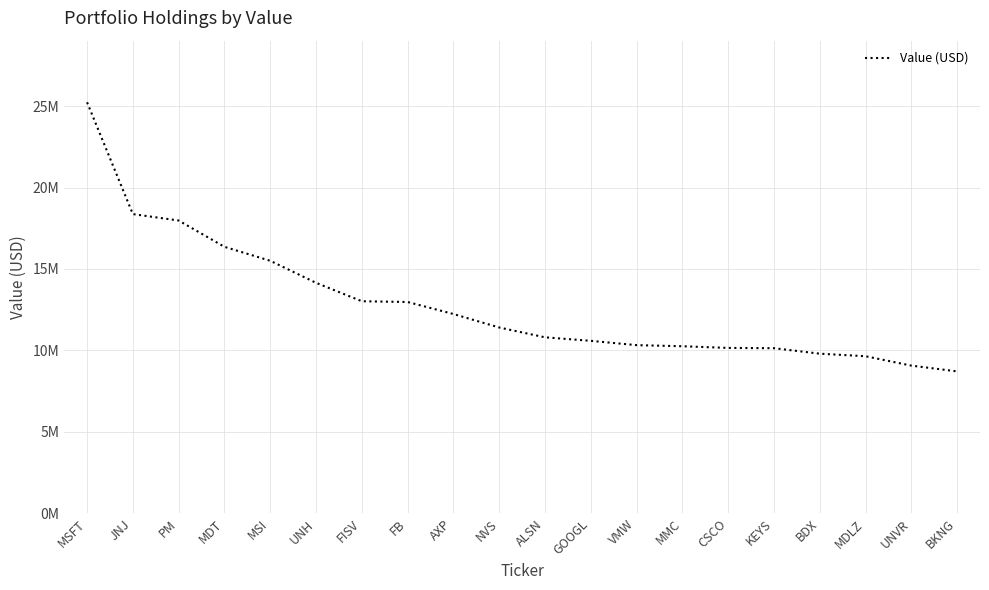

Reading left to right, list all the values displayed in this chart.

25229246	18368416	17973697	16359201	15502488	14149561	13019185	12972931	12234763	11407068	10805145	10589021	10323983	10256755	10154027	10136418	9799787	9643543	9067878	8713965